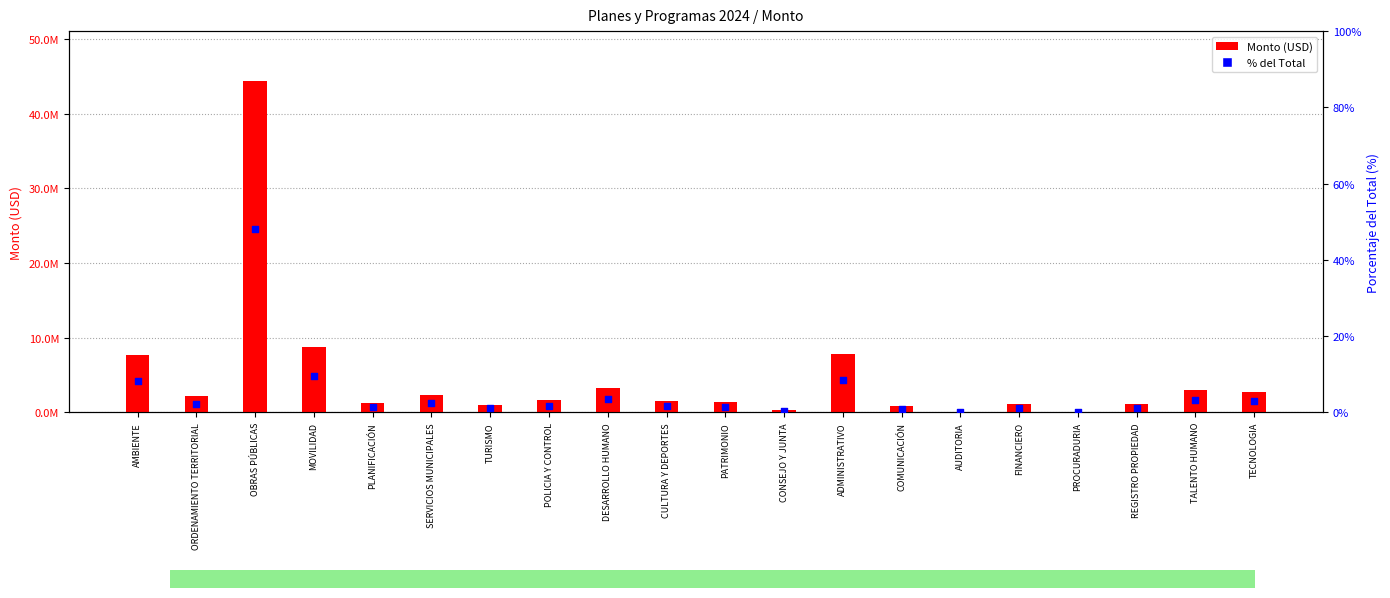

What is the total value across all series at ADMINISTRATIVO?

7847846.8